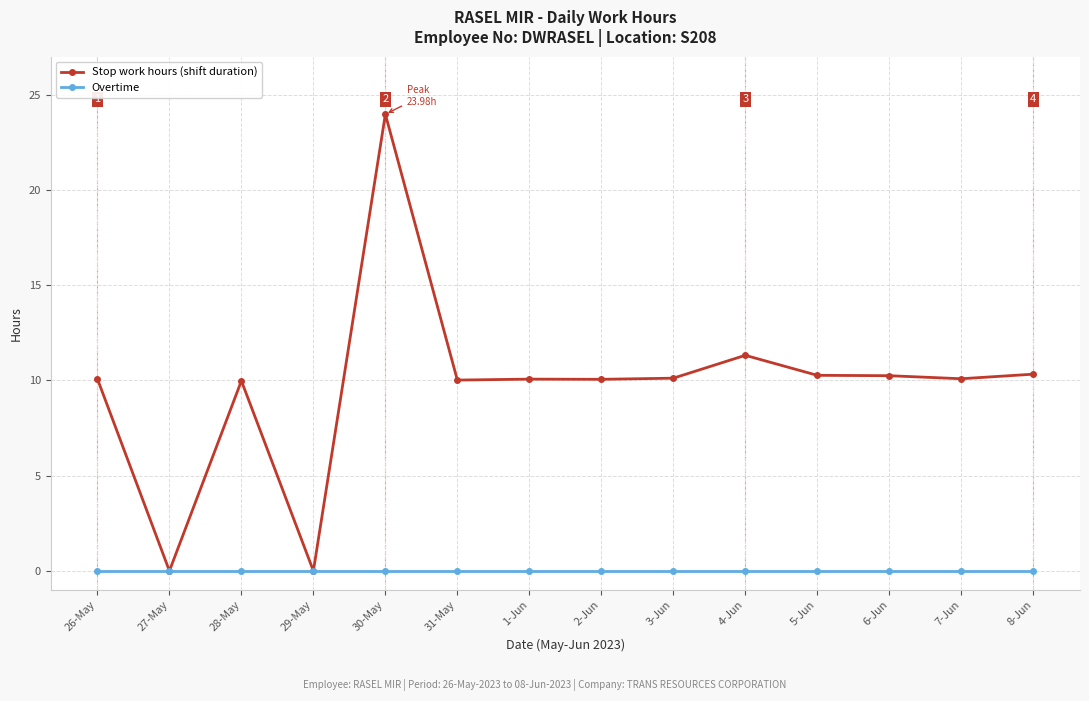

What is the label of the 14th point from the right?

26-May